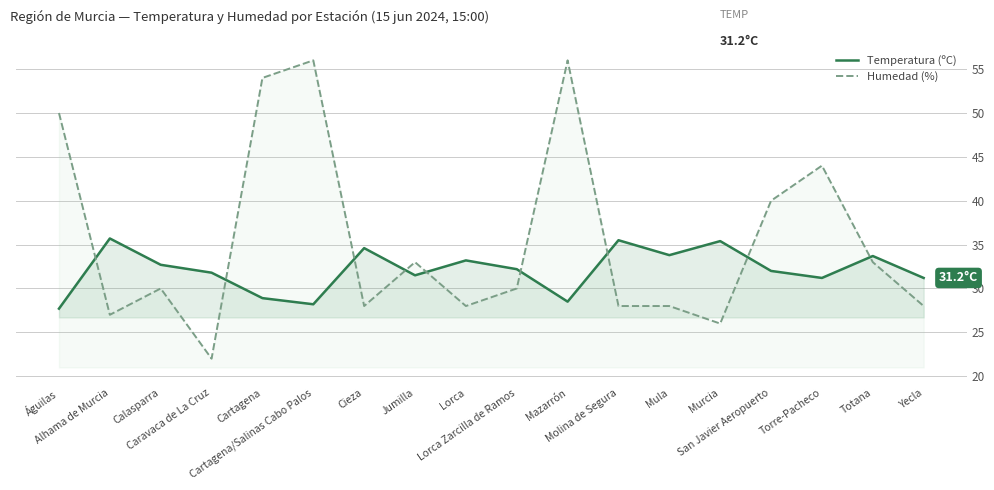

Is it true that Temperatura (ºC) equals 32.0 at San Javier Aeropuerto?

True